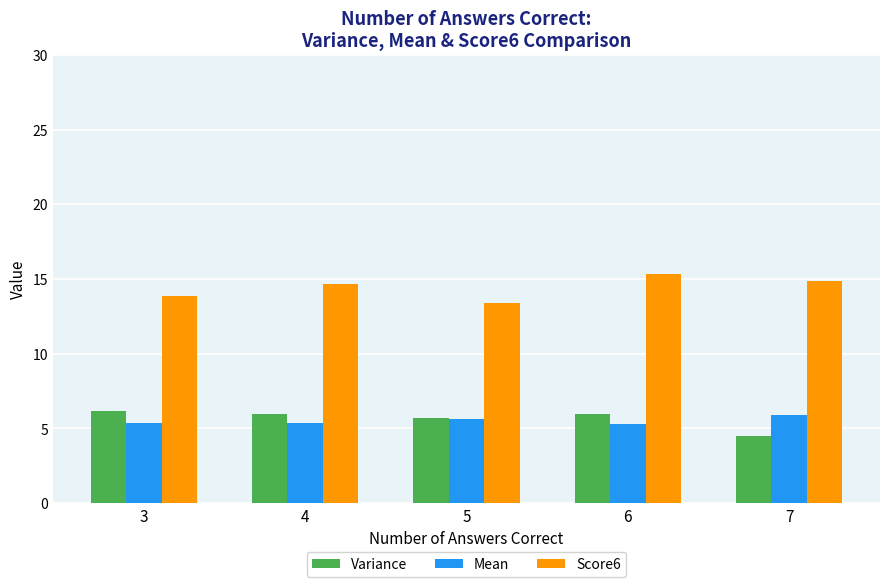

Is the value of Score6 at 5 greater than the value of Mean at 6?

Yes